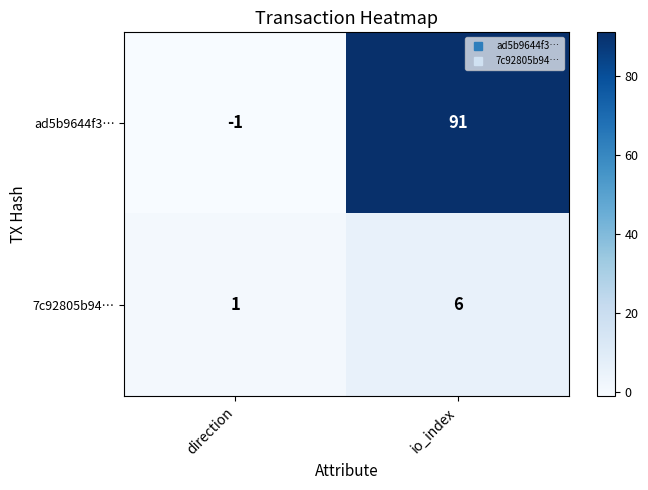

Reading left to right, transcribe all the data shown in this chart.

ad5b9644f3…: -1	91
7c92805b94…: 1	6